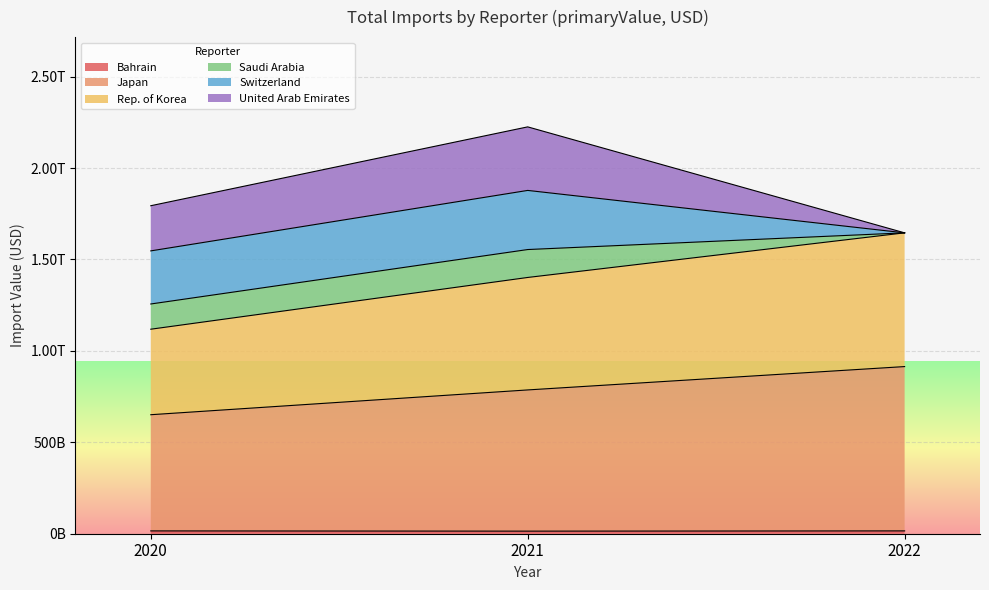

At which label does Rep. of Korea first exceed 1401484094394?

2021